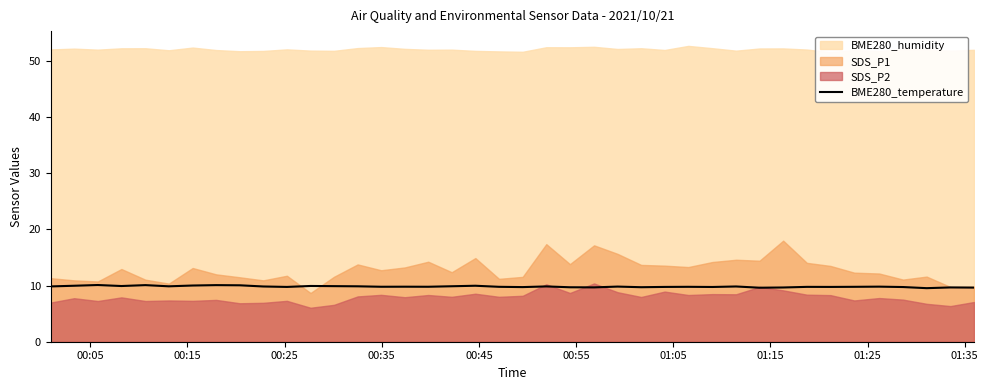

What is the minimum value for BME280_temperature?

9.5